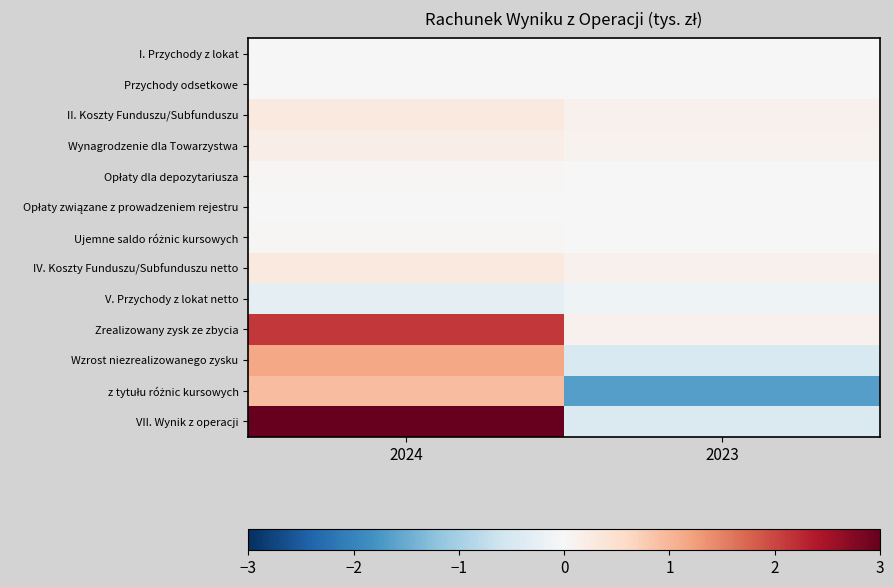

List the series in order of their peak value, lowest first.

V. Przychody z lokat netto, Opłaty związane z prowadzeniem rejestru, I. Przychody z lokat, Przychody odsetkowe, Opłaty dla depozytariusza, Ujemne saldo różnic kursowych, Wynagrodzenie dla Towarzystwa, II. Koszty Funduszu/Subfunduszu, IV. Koszty Funduszu/Subfunduszu netto, z tytułu różnic kursowych, Wzrost niezrealizowanego zysku, Zrealizowany zysk ze zbycia, VII. Wynik z operacji